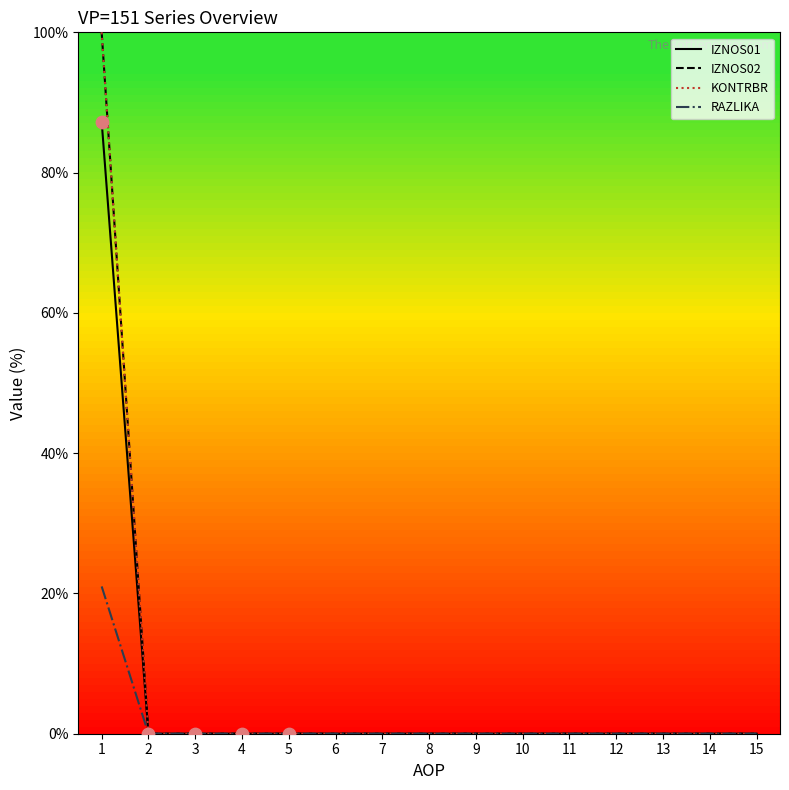

Is this an area chart (filled region under the line)?

No